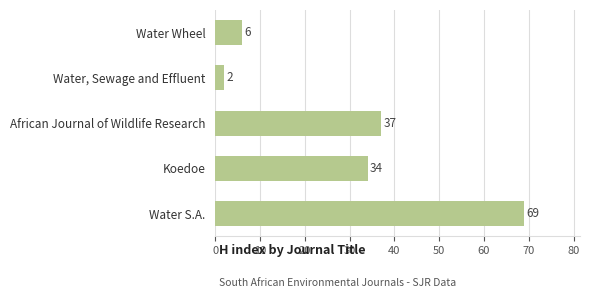

Reading bottom to top, list all the values displayed in this chart.

69	34	37	2	6